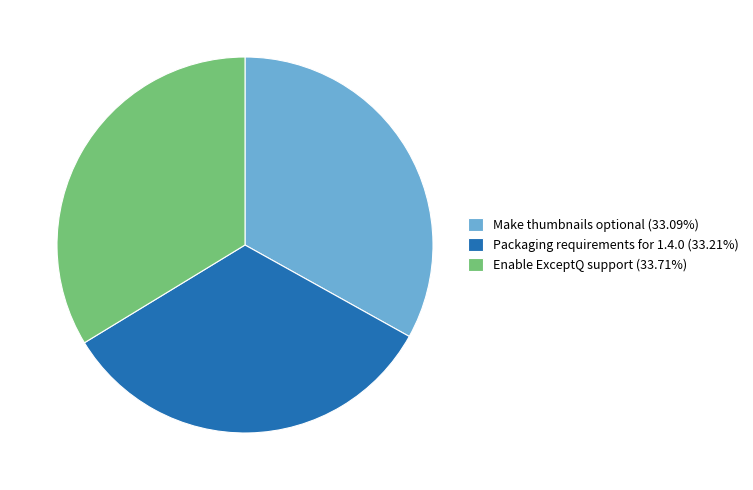

Is there any slice that represents more than half of the pie?

No